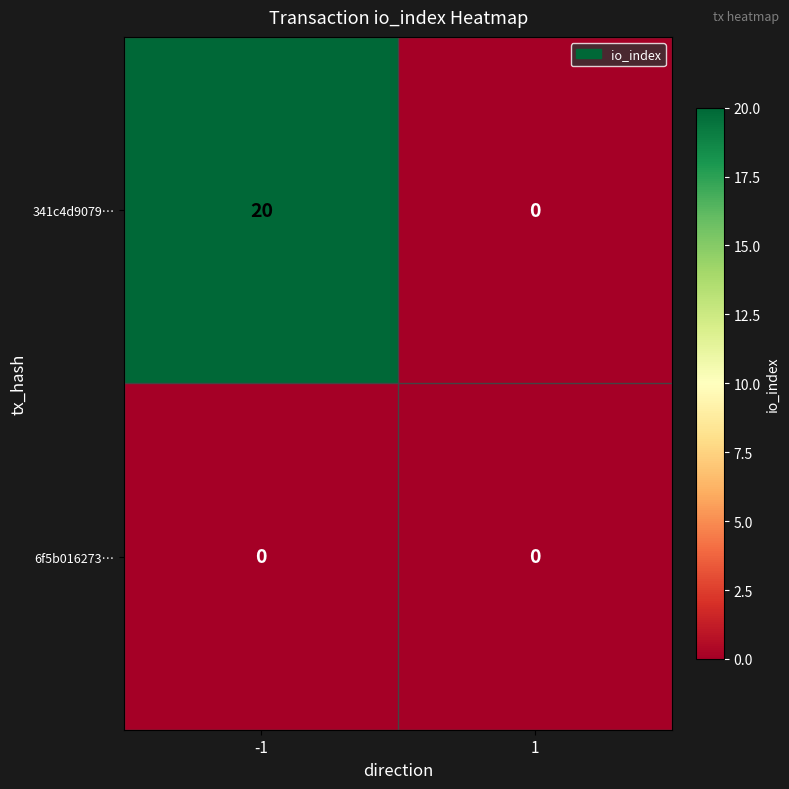

What is the highest value of the 341c4d9079… series?

20